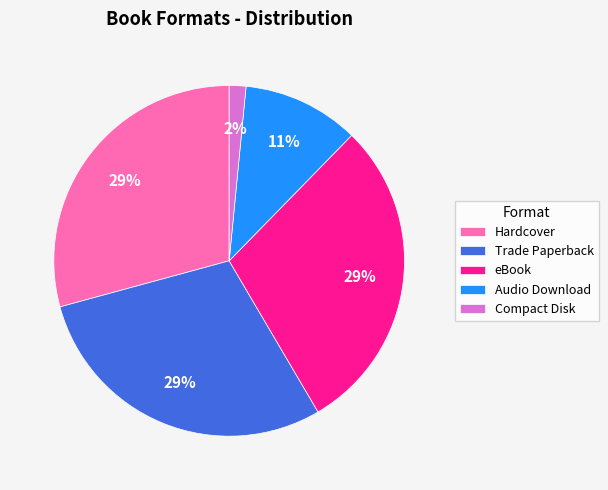

The Compact Disk slice represents 2% of the pie. True or false?

True